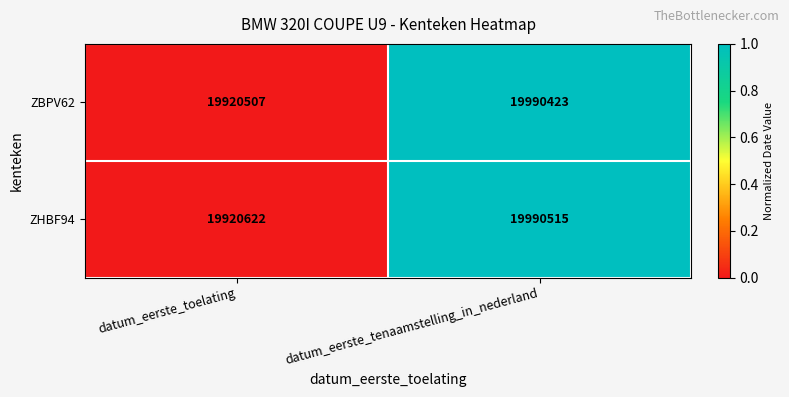

Which series has the widest spread of values?

ZBPV62